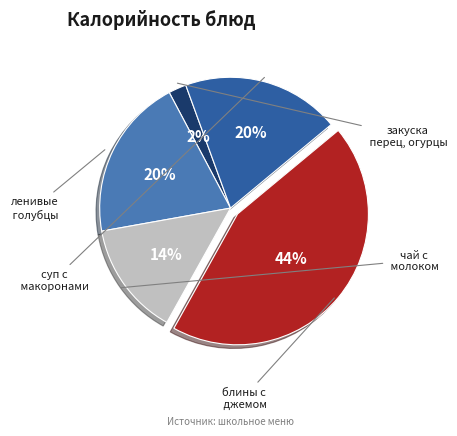

Does any single category account for the majority?

No